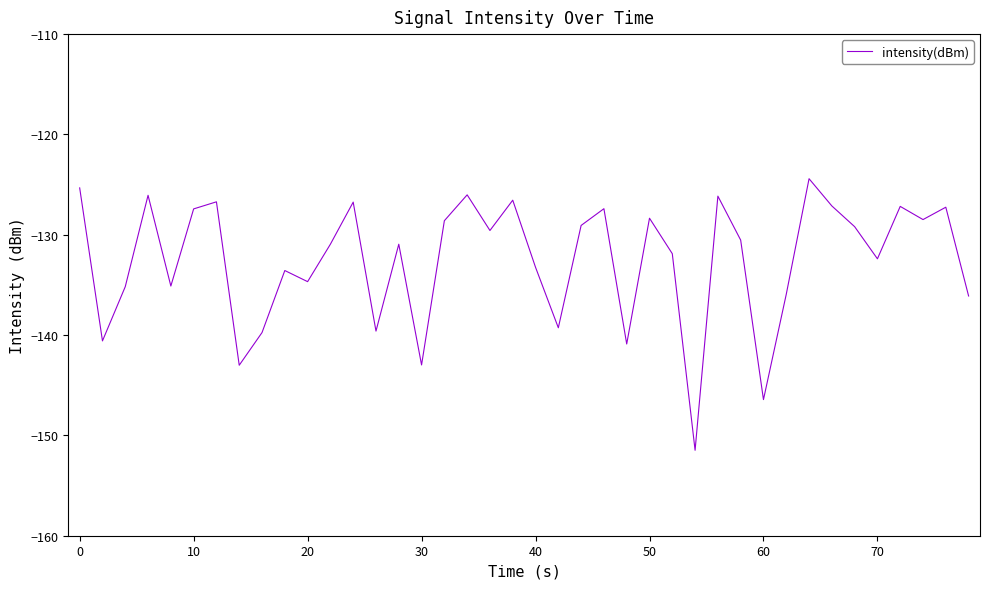

What is the difference between the maximum and minimum values?

27.1